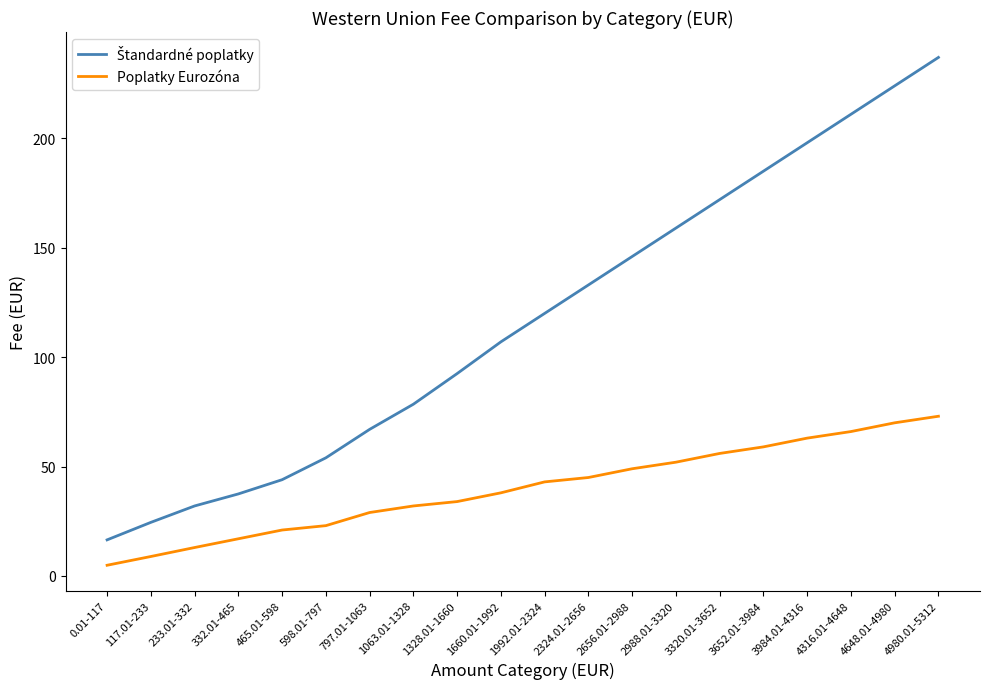

What is the spread (max minus min) of values at 117.01-233?

15.6